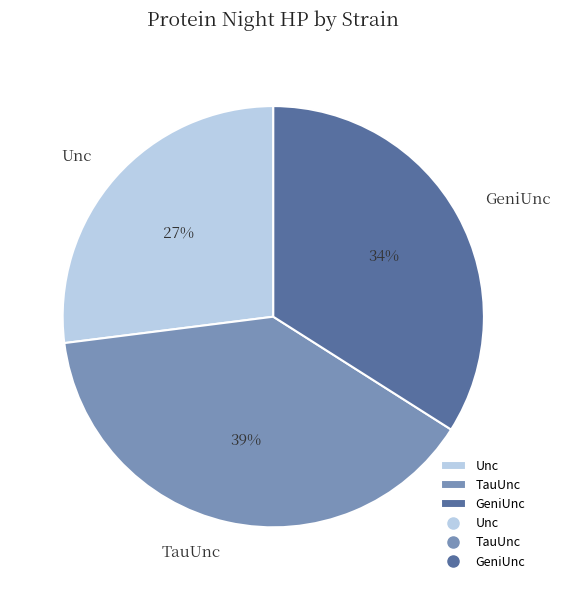

What is the smallest slice in the pie chart?

Unc